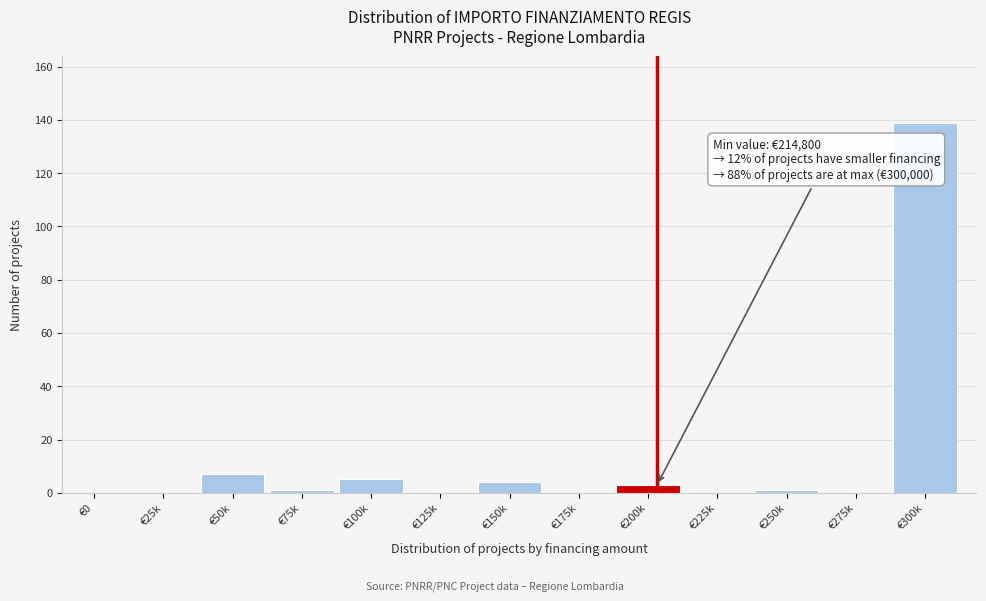

Reading left to right, extract all data points from this chart.

€0=0	€25k=0	€50k=7	€75k=1	€100k=5	€125k=0	€150k=4	€175k=0	€200k=3	€225k=0	€250k=1	€275k=0	€300k=139